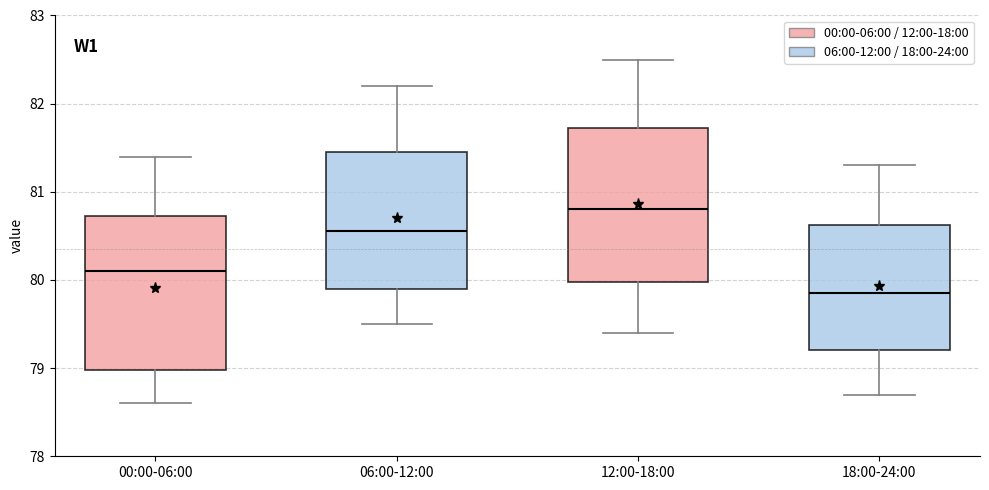

Where does the upper whisker of the box for 00:00-06:00 end on the y-axis? The values are not printed on the chart, so give them approximately, as read against the axis.

81.4